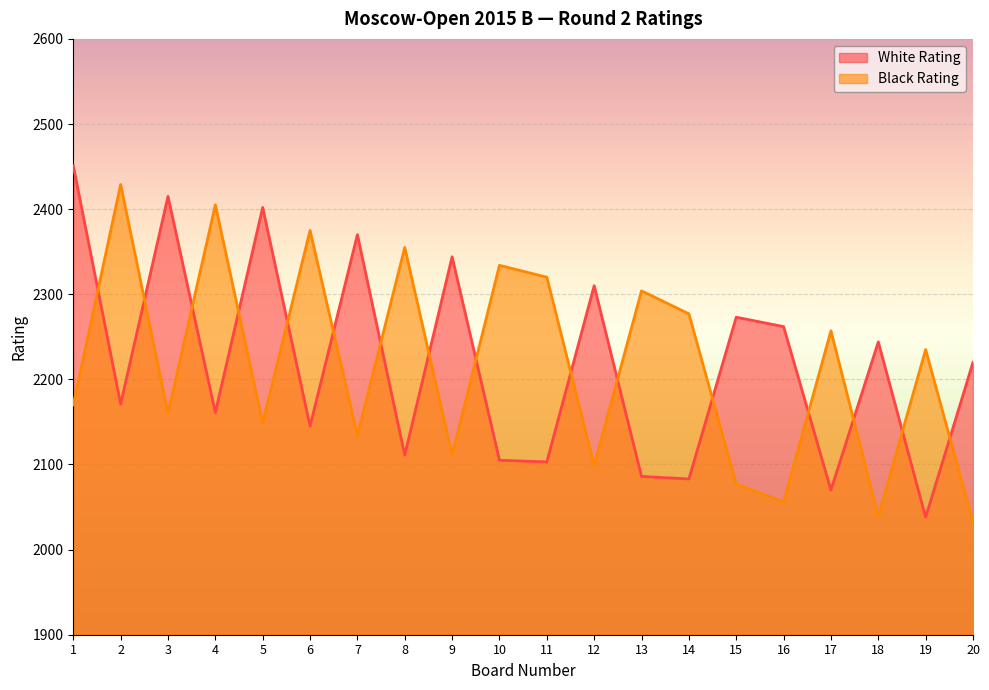

List the series in order of their peak value, highest first.

White Rating, Black Rating